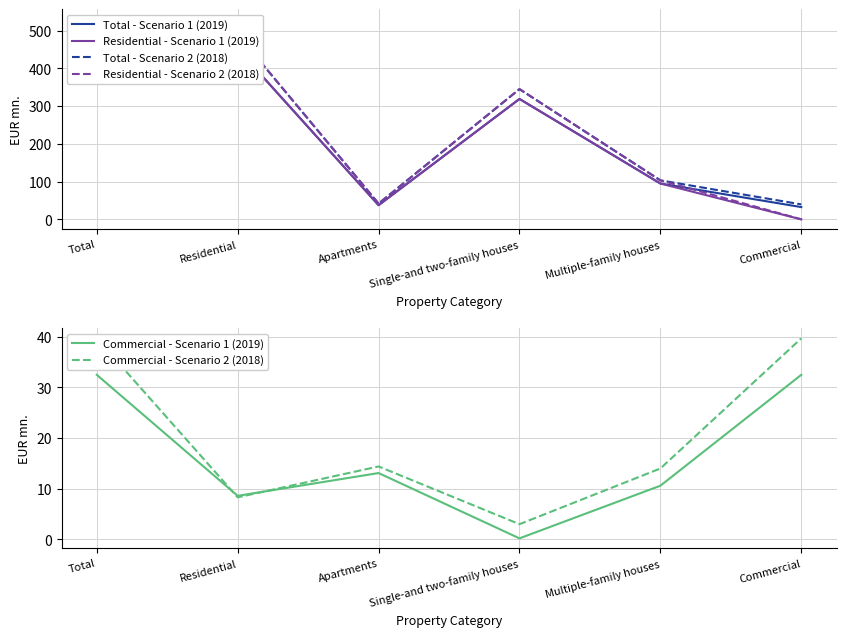

The value of Total - Scenario 1 (2019) at Total is 484.3. True or false?

True